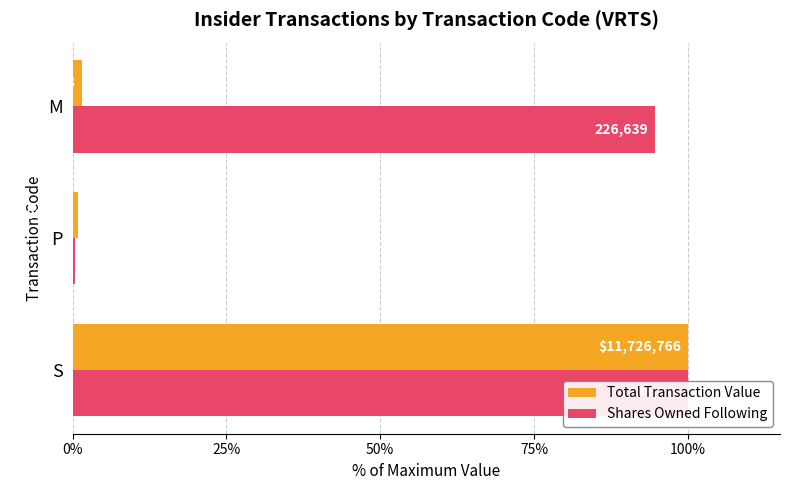

Read the Shares Owned Following value at M.

94.6